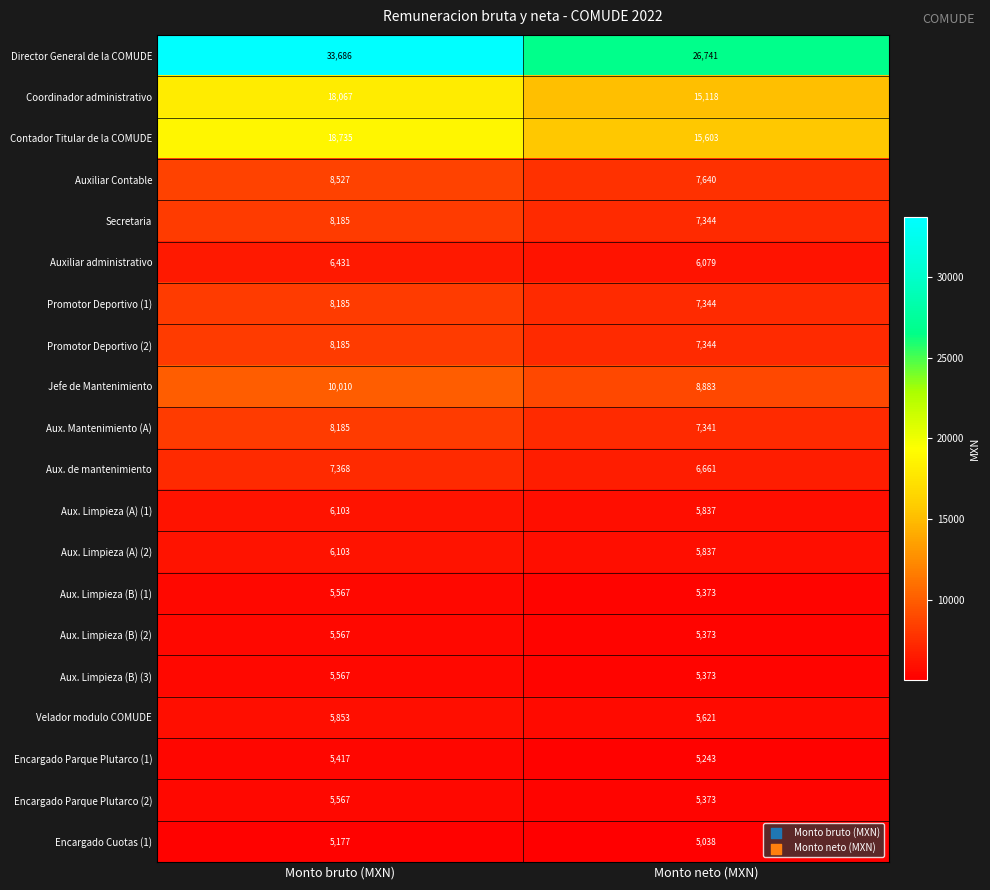

Rank the categories by Contador Titular de la COMUDE value from lowest to highest.

Monto neto (MXN), Monto bruto (MXN)